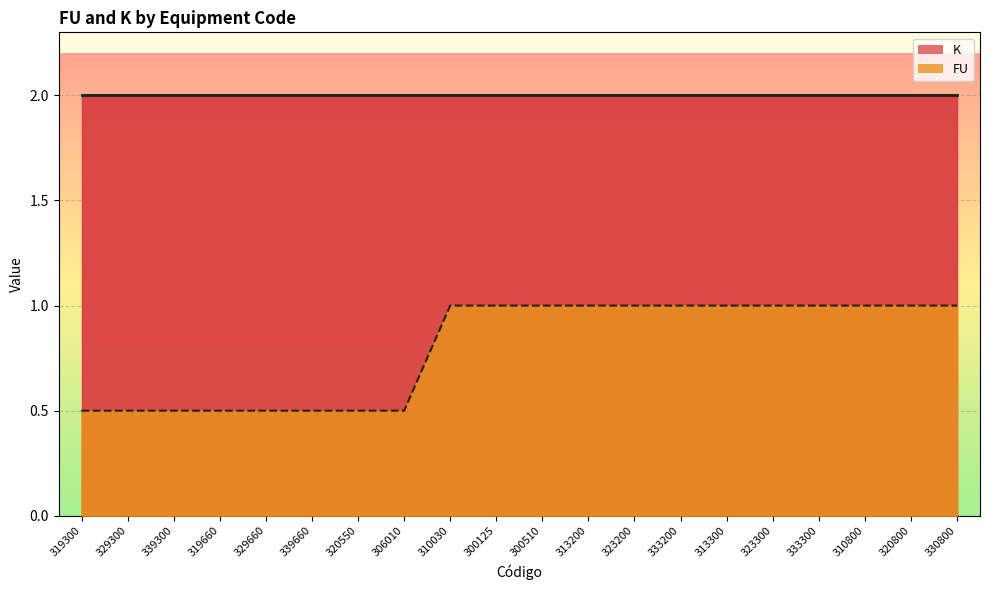

Which has a higher value, 300510 or 313200?

300510